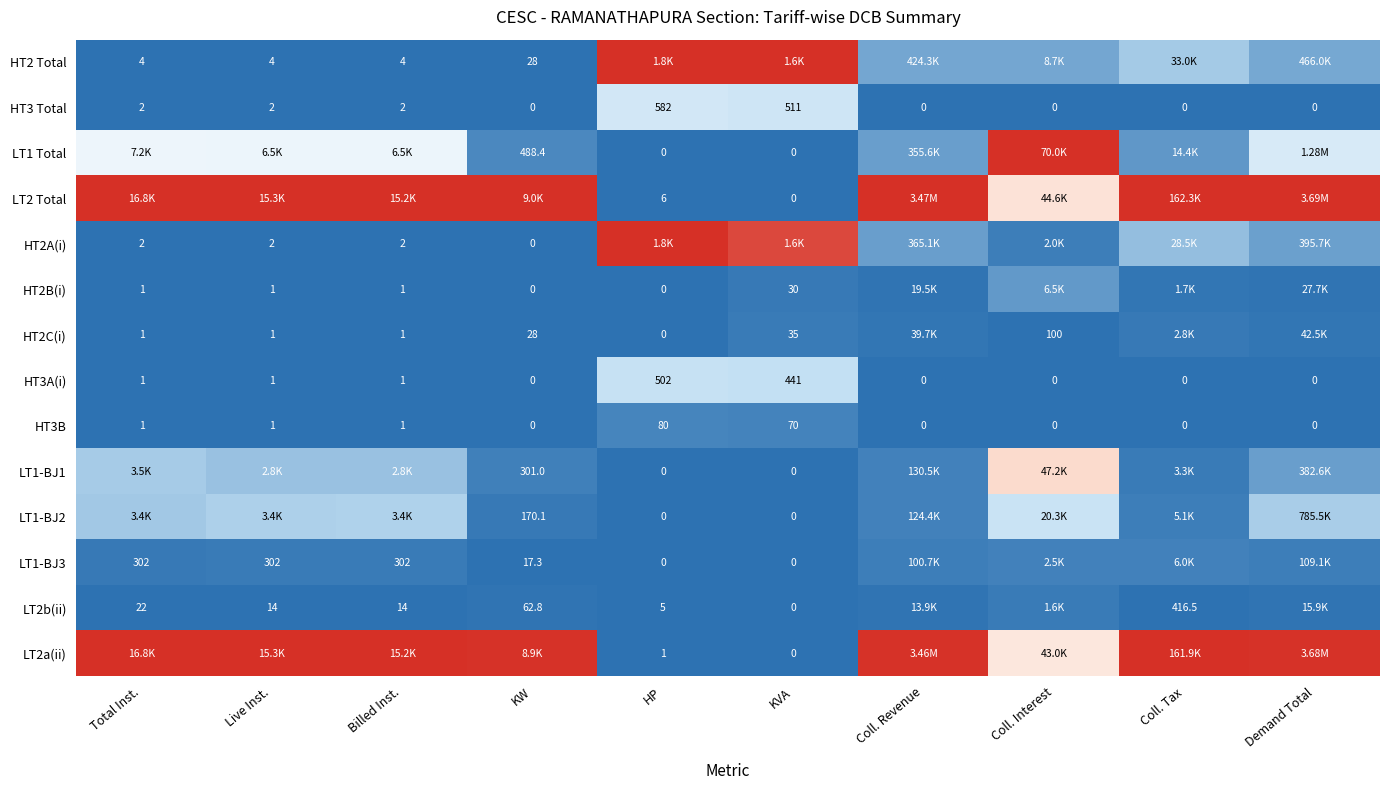

At which label does HT2A(i) reach its minimum?

KW